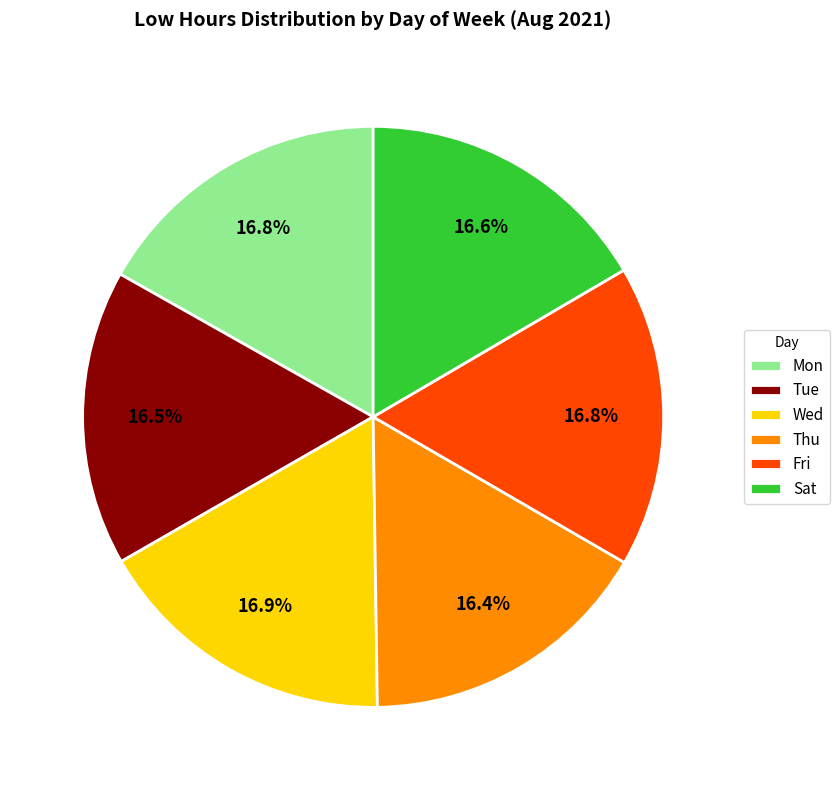

To the nearest percent, what portion does Thu represent?

16%